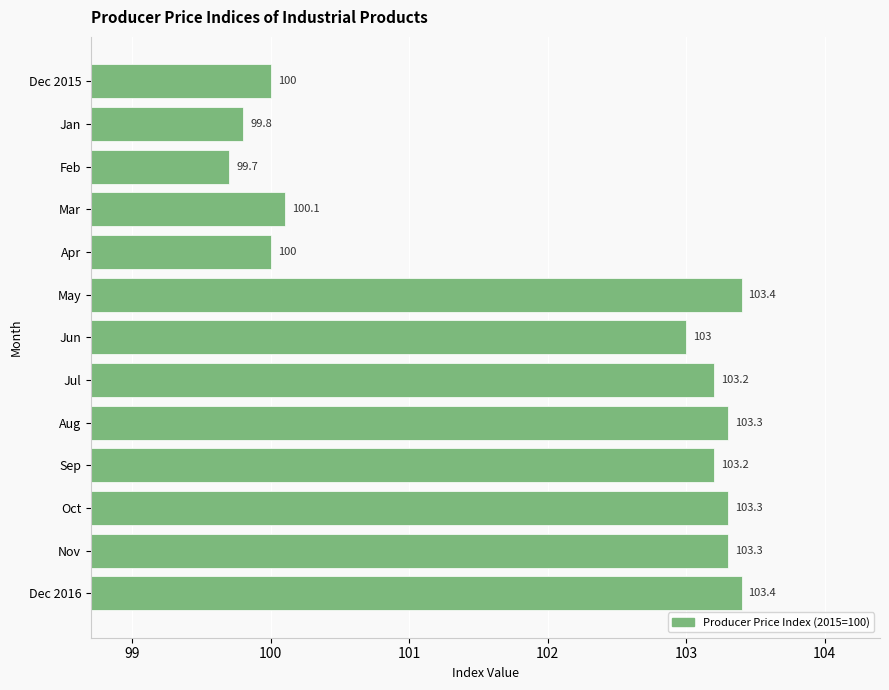

Which label corresponds to the smallest value in the chart?

Feb